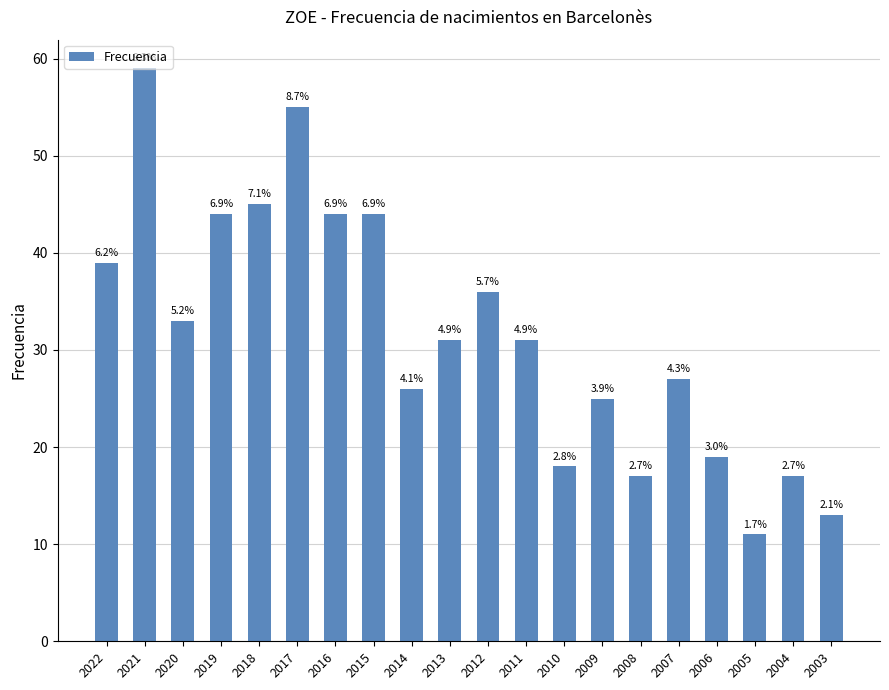

Reading right to left, transcribe all the data shown in this chart.

2003=13	2004=17	2005=11	2006=19	2007=27	2008=17	2009=25	2010=18	2011=31	2012=36	2013=31	2014=26	2015=44	2016=44	2017=55	2018=45	2019=44	2020=33	2021=59	2022=39